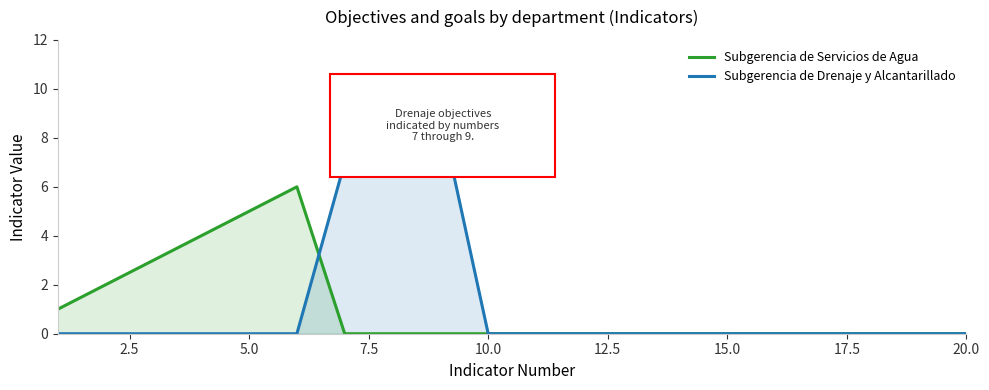

What is the maximum value for Subgerencia de Servicios de Agua?

6